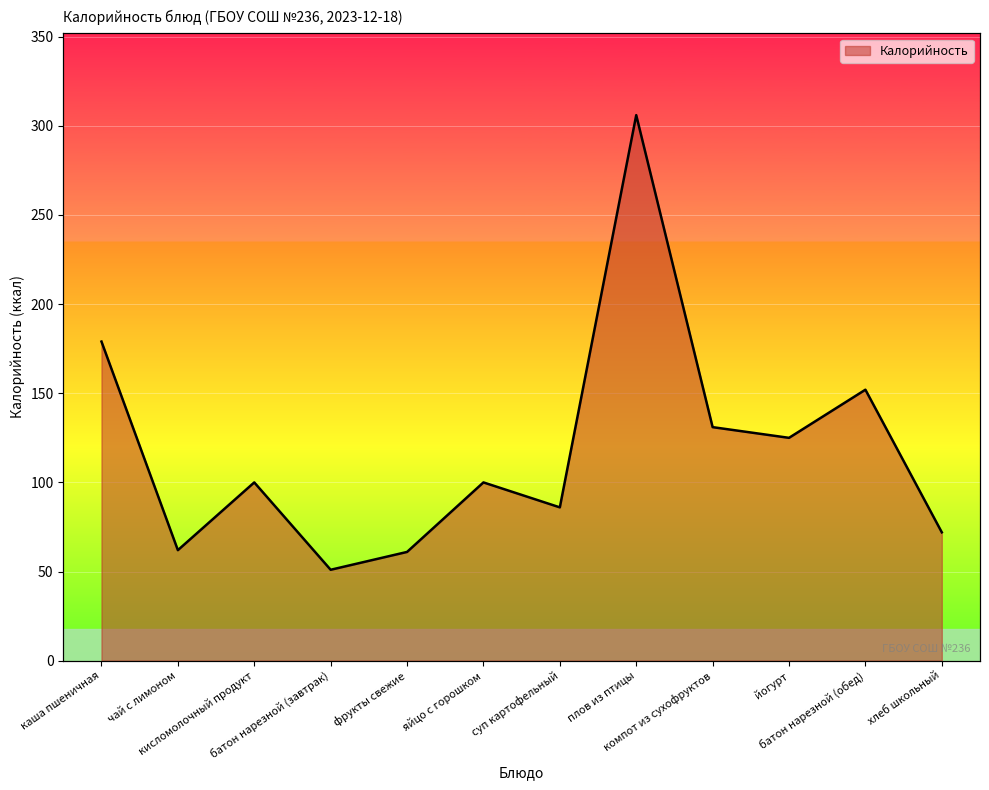

What is the label of the 9th point from the right?

батон нарезной (завтрак)